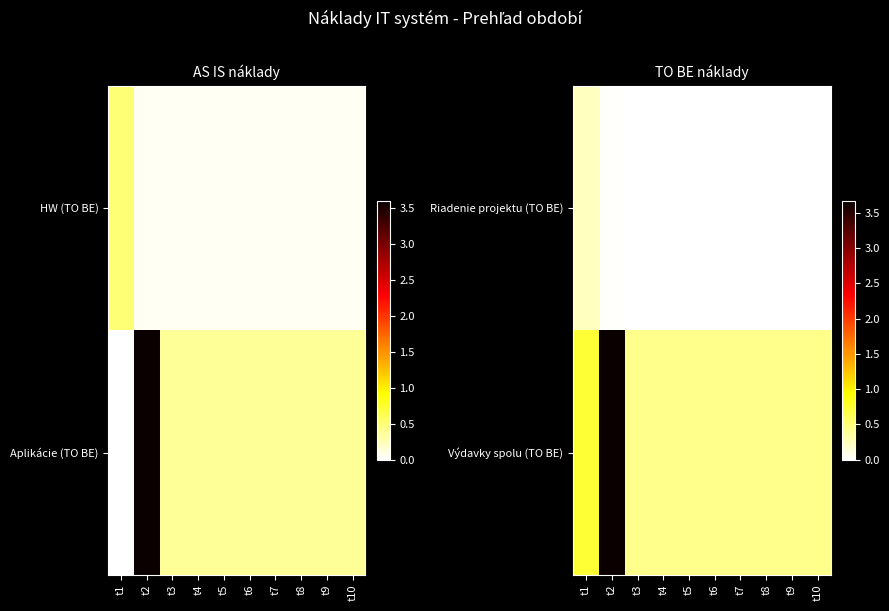

Which series changed the most between t7 and t8?

Riadenie projektu (TO BE)